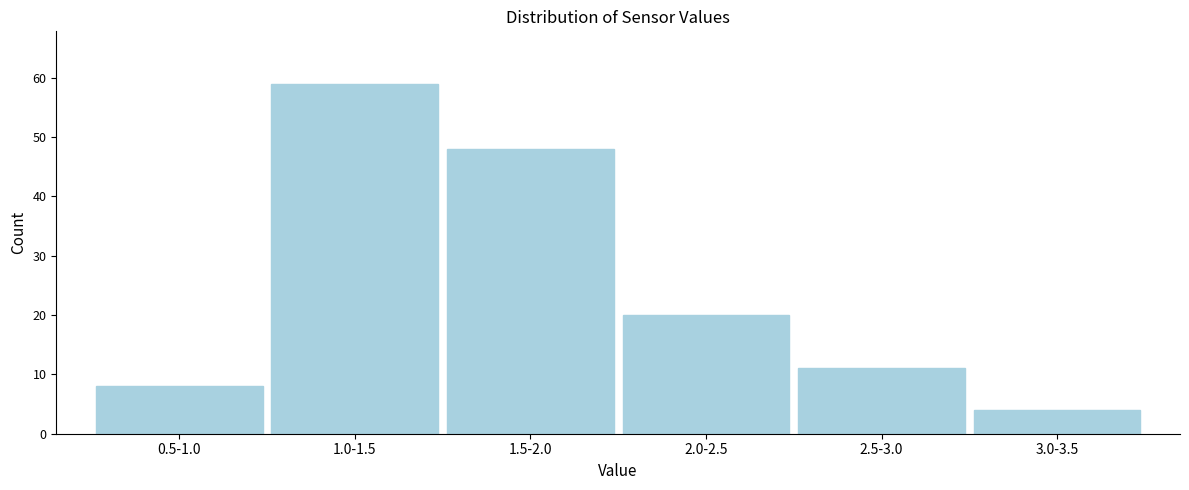

Reading left to right, what are all the values shown in this chart?

8	59	48	20	11	4